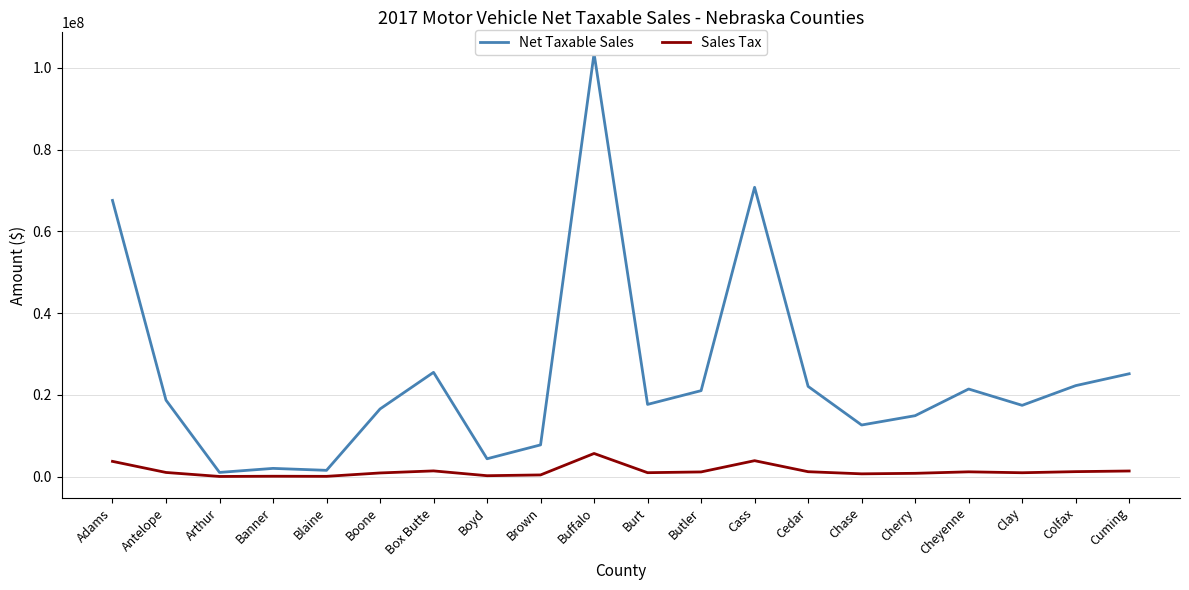

Reading left to right, list all the values displayed in this chart.

Net Taxable Sales: Adams=67590303.0	Antelope=18726143.0	Arthur=1045060.0	Banner=2030544.0	Blaine=1555411.0	Boone=16566696.0	Box Butte=25527777.0	Boyd=4384885.0	Brown=7779953.0	Buffalo=103534067.0	Burt=17685621.0	Butler=21047084.0	Cass=70792872.0	Cedar=22091056.0	Chase=12642444.0	Cherry=14923905.0	Cheyenne=21448607.0	Clay=17458501.0	Colfax=22274675.0	Cuming=25179500.0
Sales Tax: Adams=3749853.9	Antelope=1034855.2	Arthur=56891.9	Banner=111197.9	Blaine=84944.2	Boone=915279.6	Box Butte=1417131.1	Boyd=241180.0	Brown=430243.6	Buffalo=5679356.3	Burt=978543.3	Butler=1164370.7	Cass=3916077.3	Cedar=1219427.2	Chase=698106.5	Cherry=825528.2	Cheyenne=1189479.5	Clay=966224.2	Colfax=1235082.5	Cuming=1392868.2